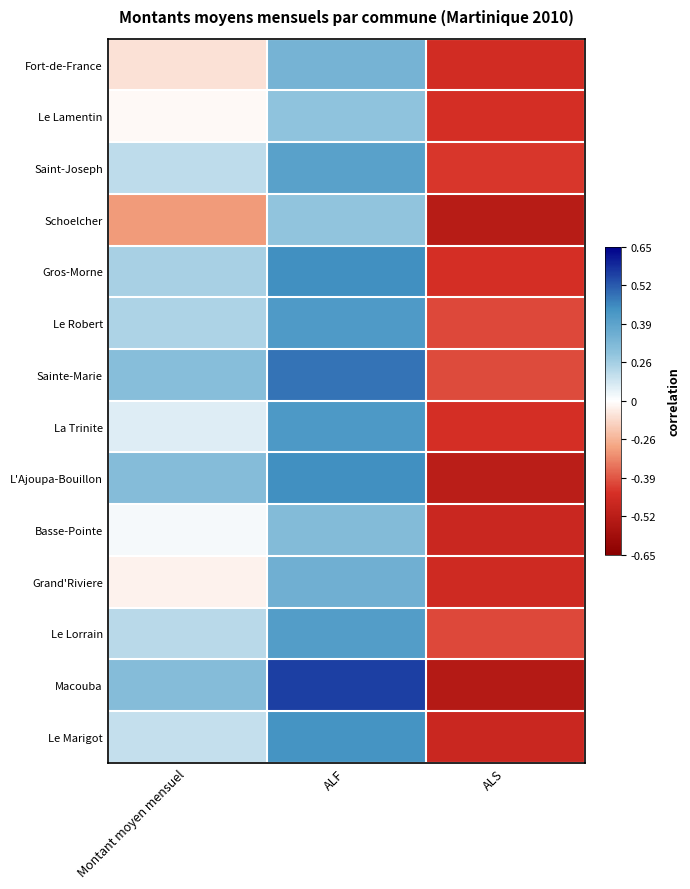

Count the number of categories in the chart.

3